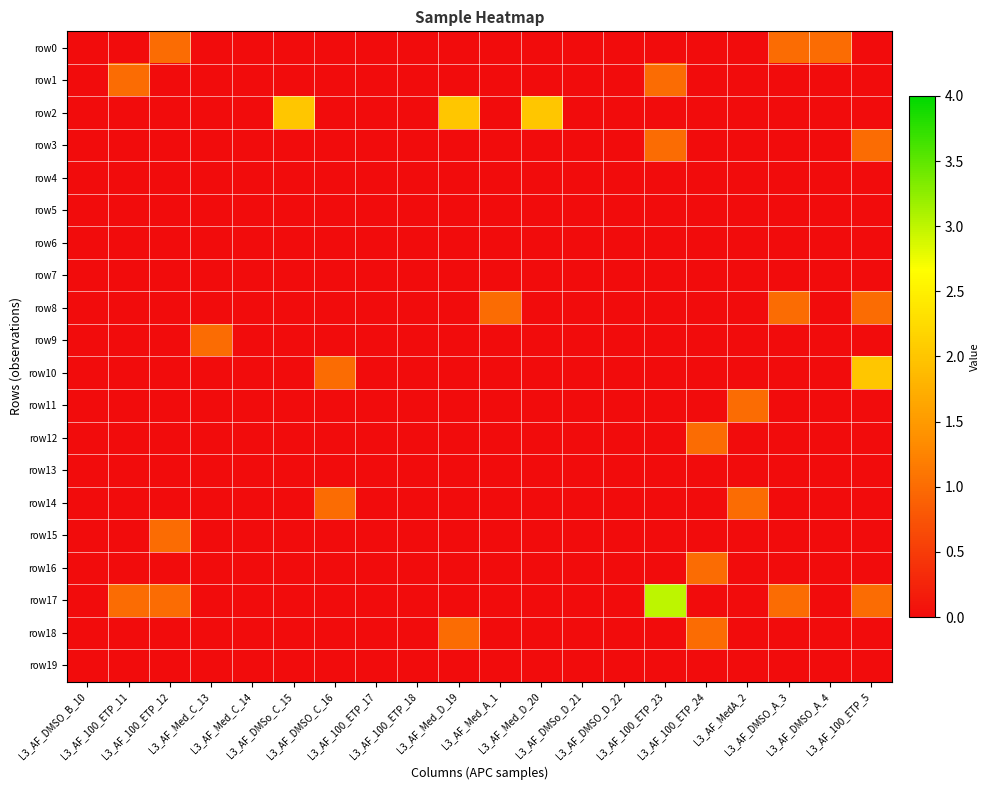

At which category is the sum across all series the highest?

L3_AF_100_ETP_23